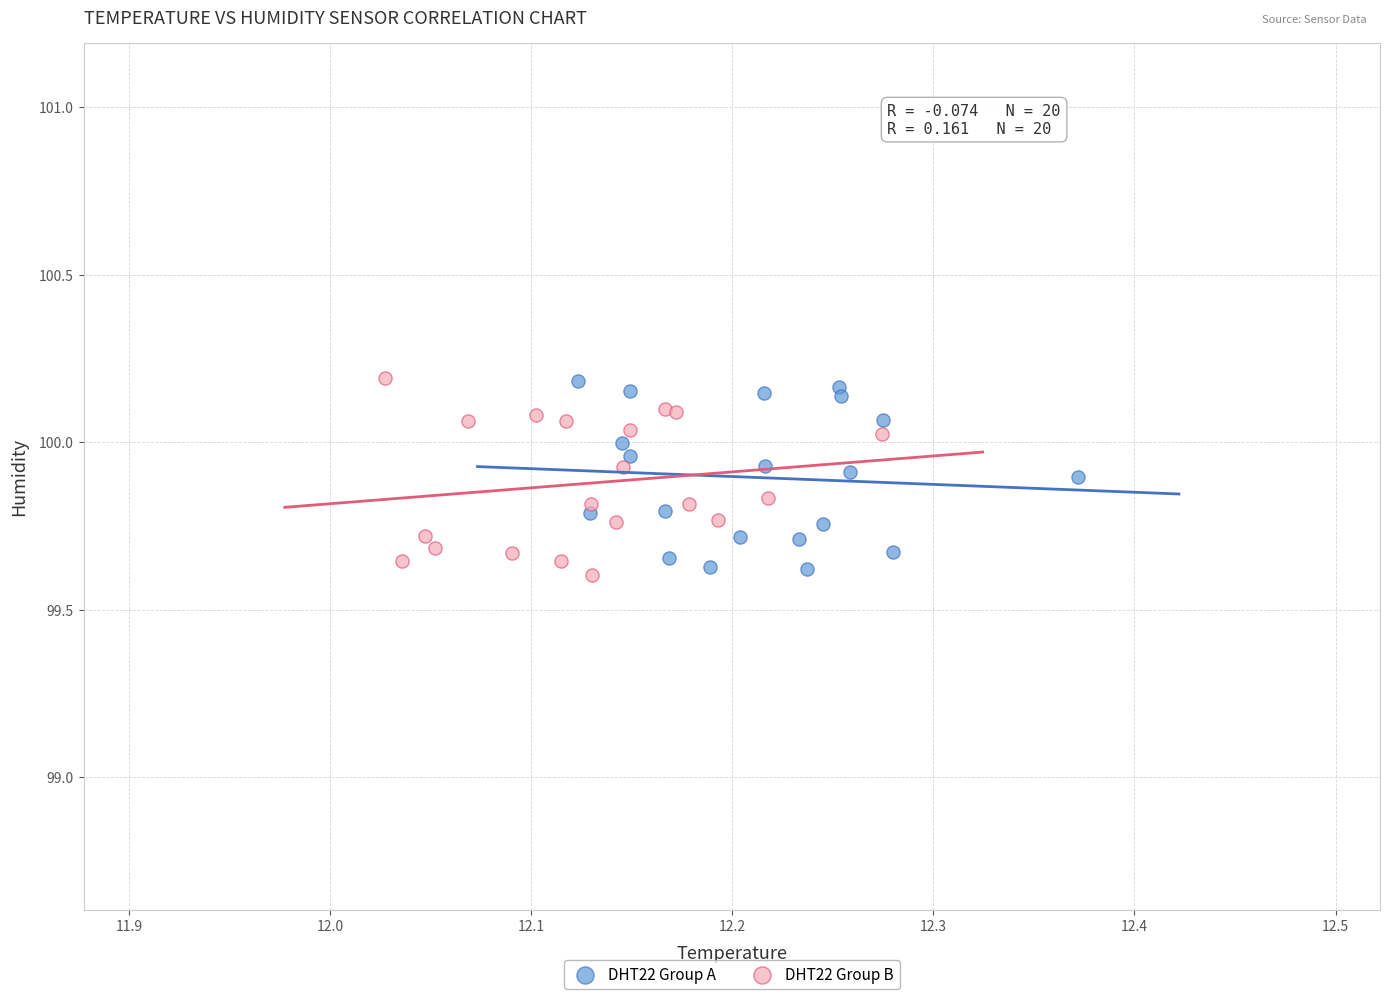

What are all the series names shown in the legend?

DHT22 Group A, DHT22 Group B